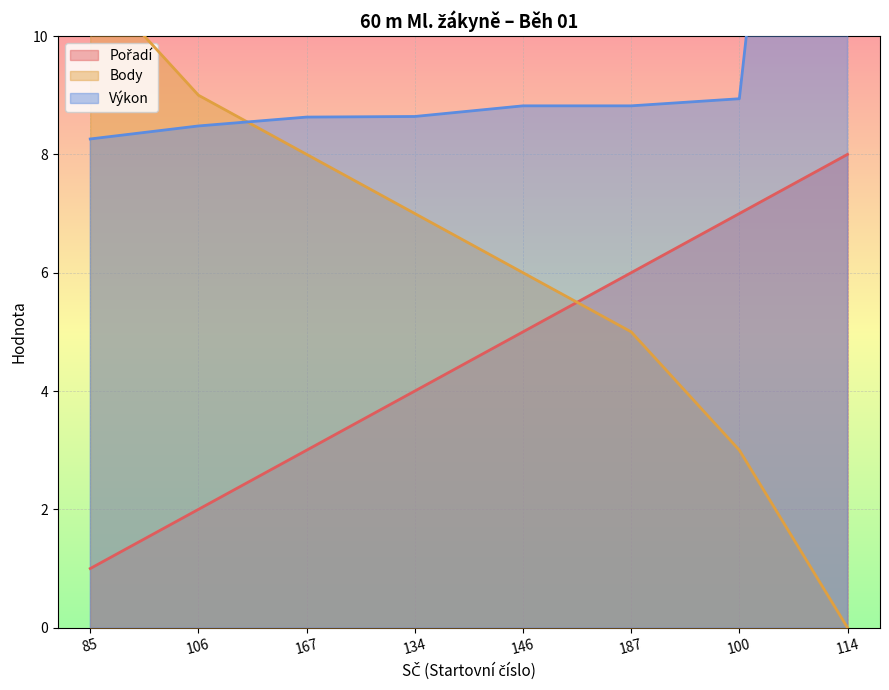

Reading right to left, transcribe all the data shown in this chart.

Pořadí: 8.0	7.0	6.0	5.0	4.0	3.0	2.0	1.0
Body: 0.0	3.0	5.0	6.0	7.0	8.0	9.0	11.0
Výkon: 25.4	8.9	8.8	8.8	8.6	8.6	8.5	8.3